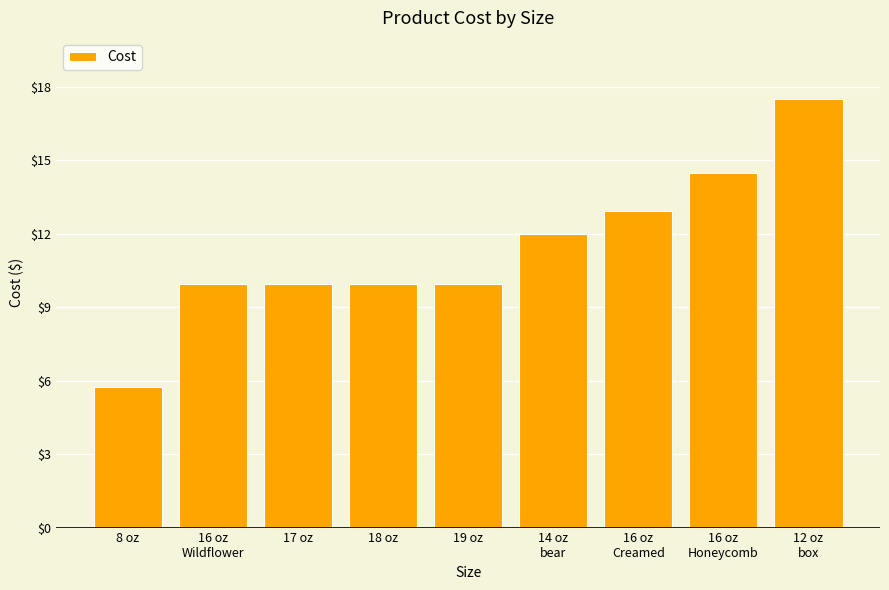

At which category does the chart reach its peak across all series?

12 oz
box